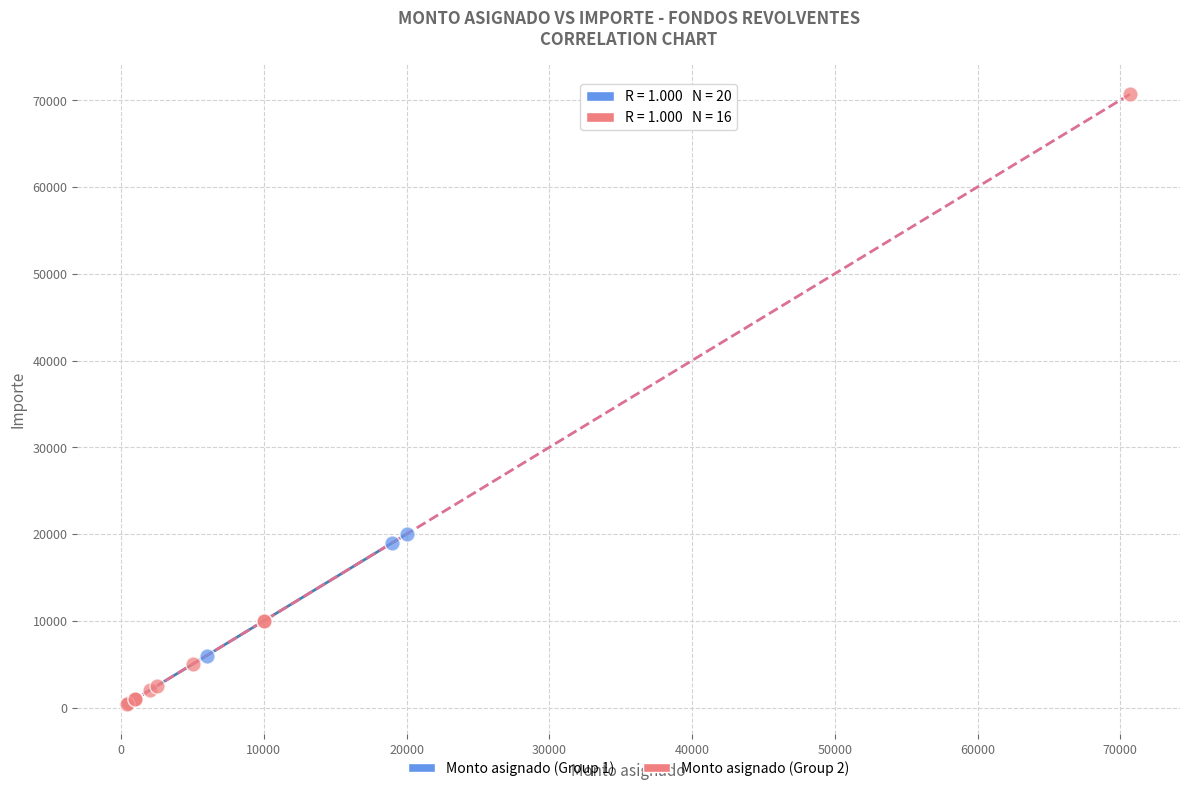

Which series has the largest Y range (max minus min)?

Monto asignado (Group 2)